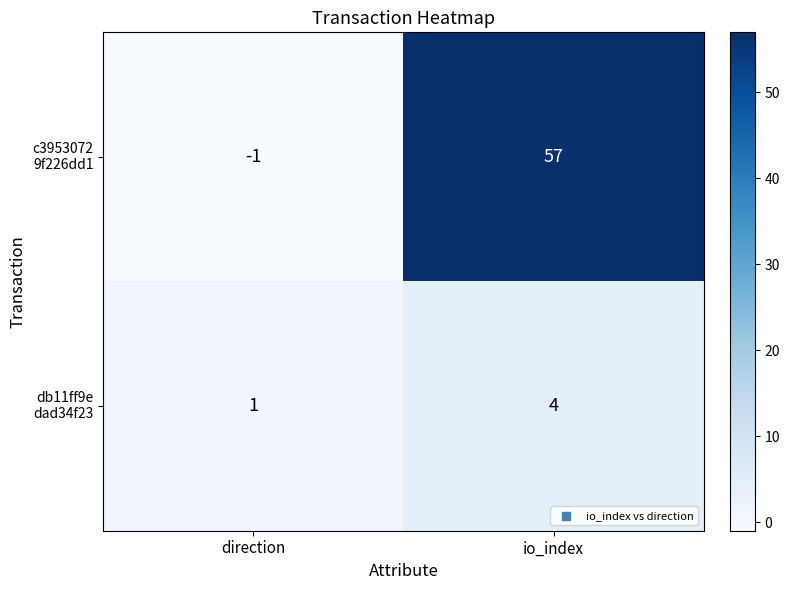

What is the difference between the highest and lowest values at io_index?

53